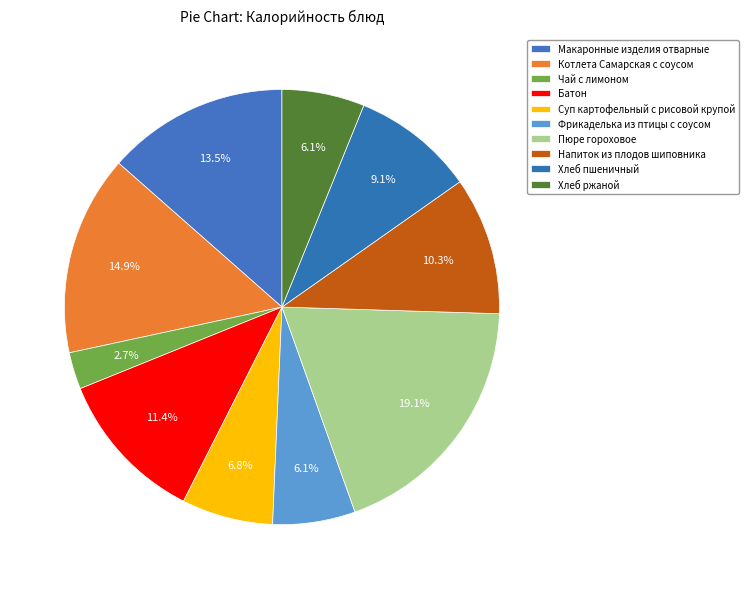

Does Хлеб пшеничный account for over 50% of the chart?

No